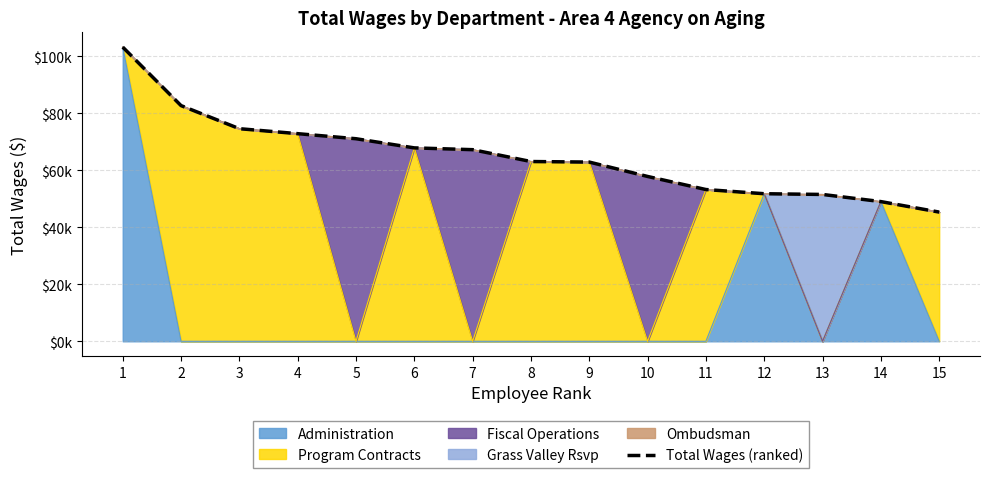

What is the value of the 12th point from the left?

51793